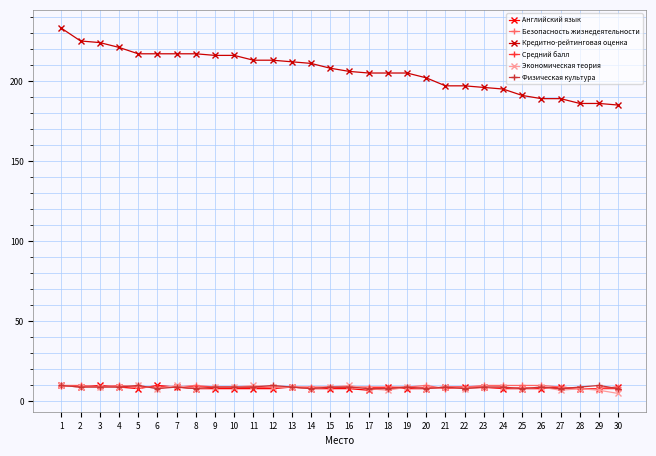

What is the minimum value for Средний балл?

8.0